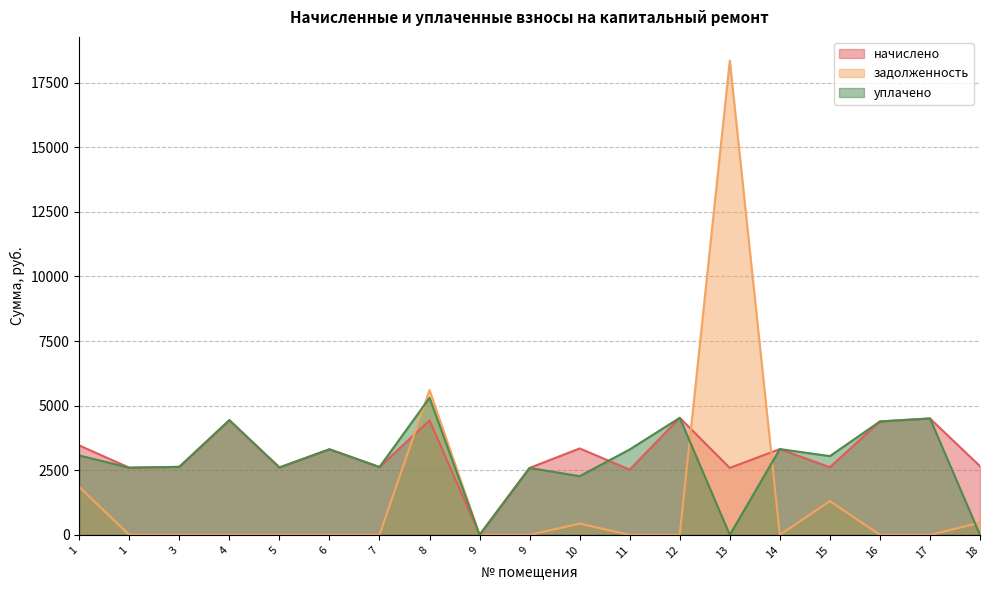

Which category has the highest value across all series?

13